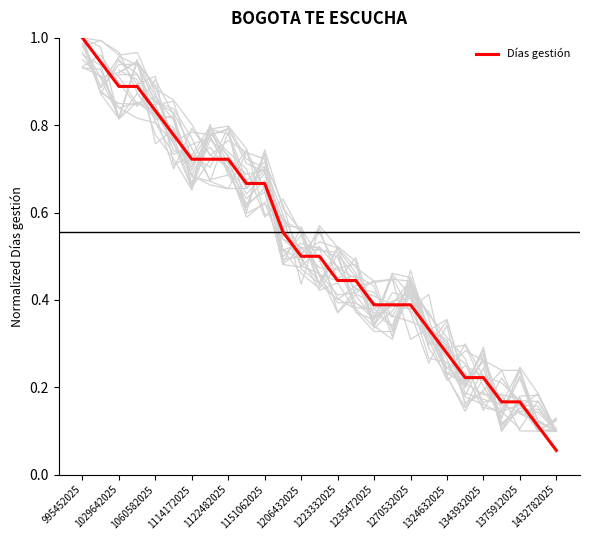

What is the difference between the maximum and minimum values?

0.9